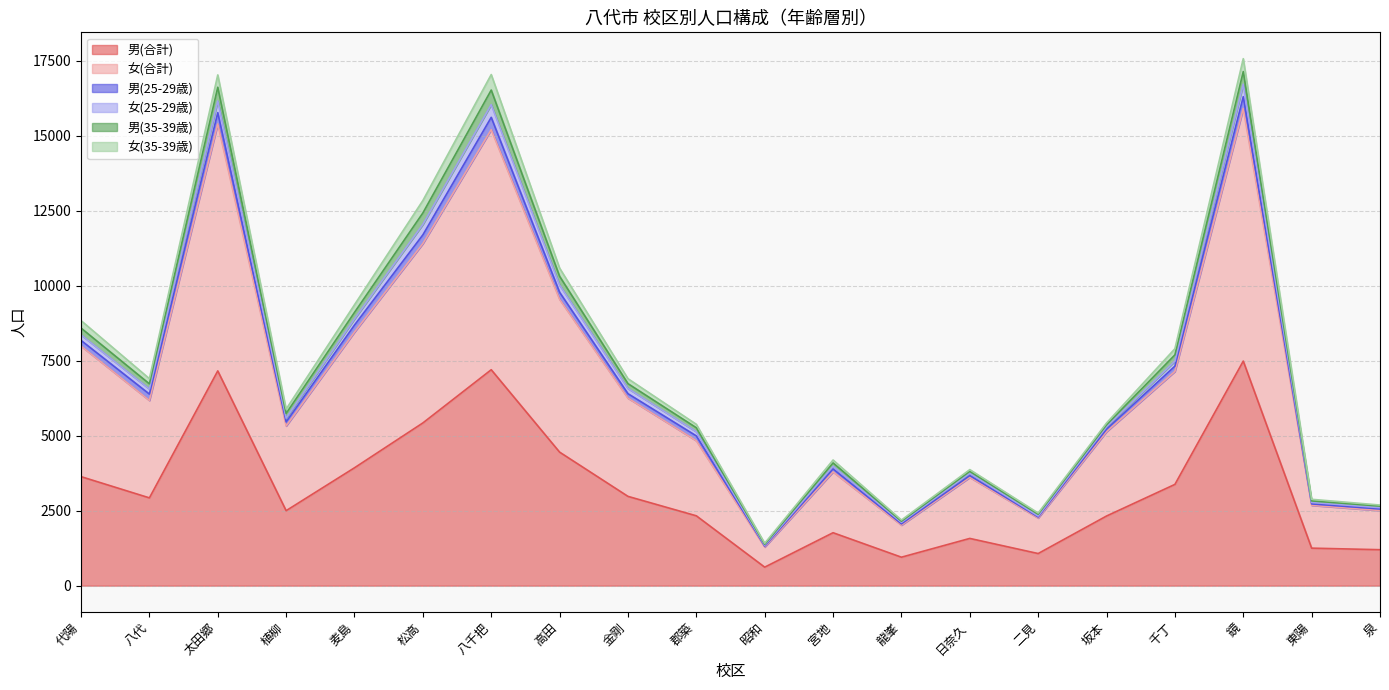

Which category has the lowest value in the 男(35-39歳) series?

昭和